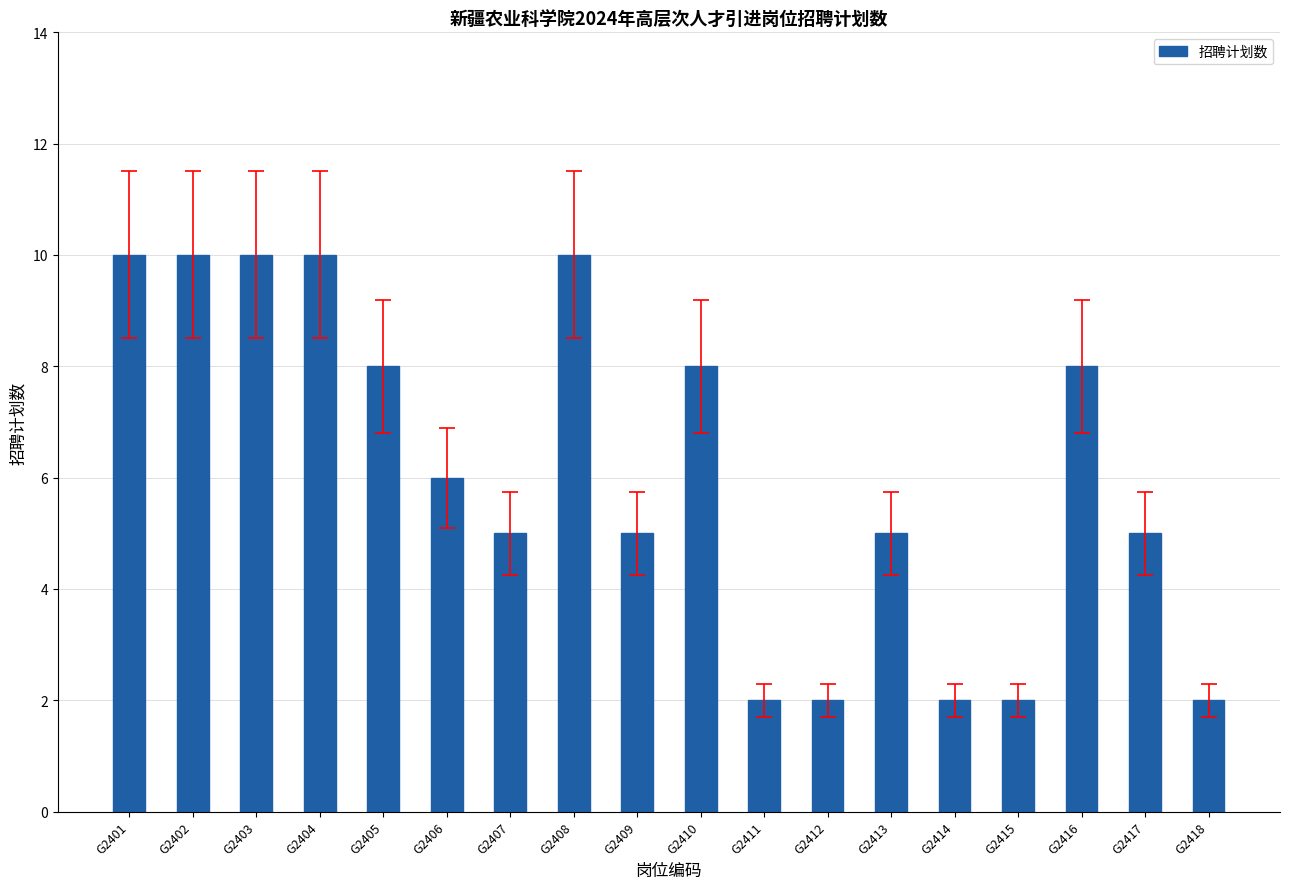

How many values are between 2 and 10?

18